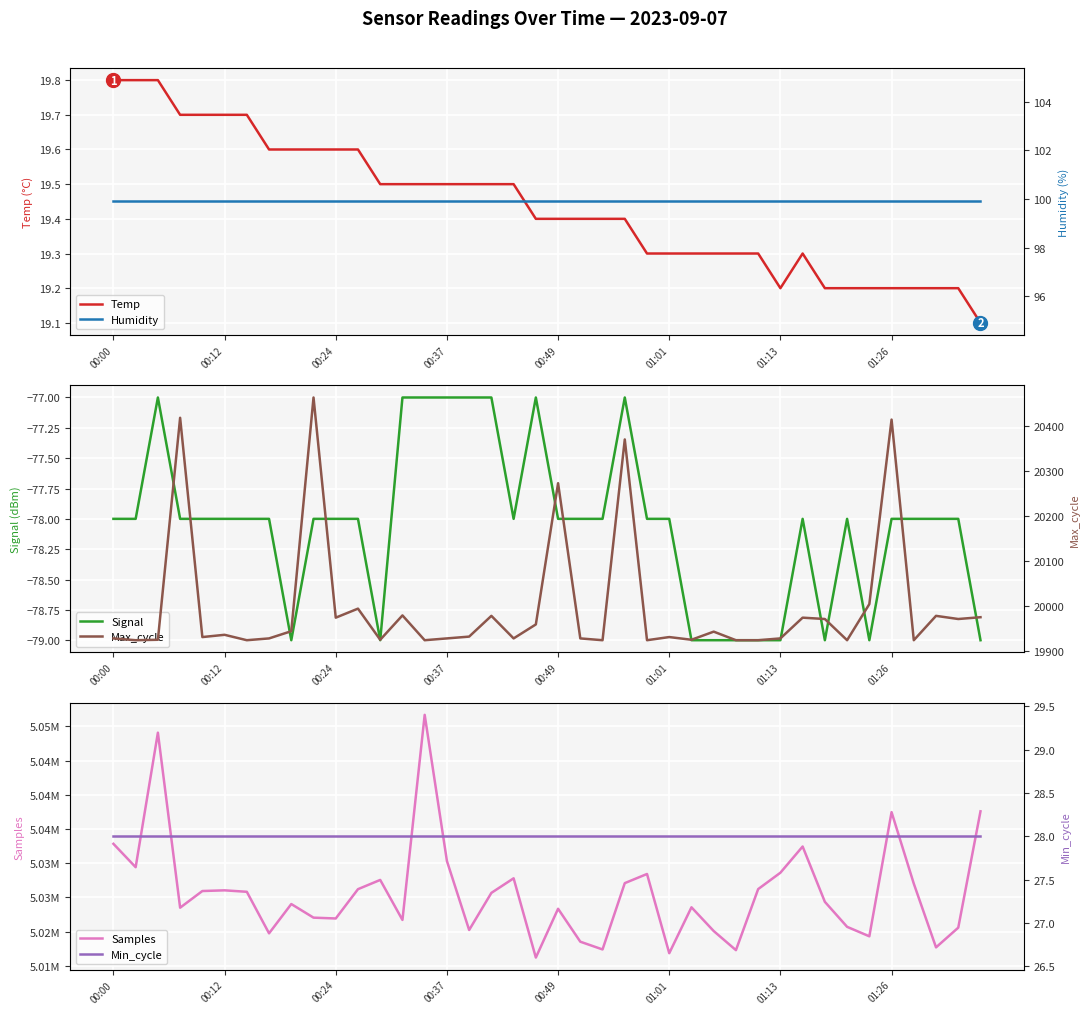

What is the difference between the second highest and minimum values in the Max_cycle series?

493.0